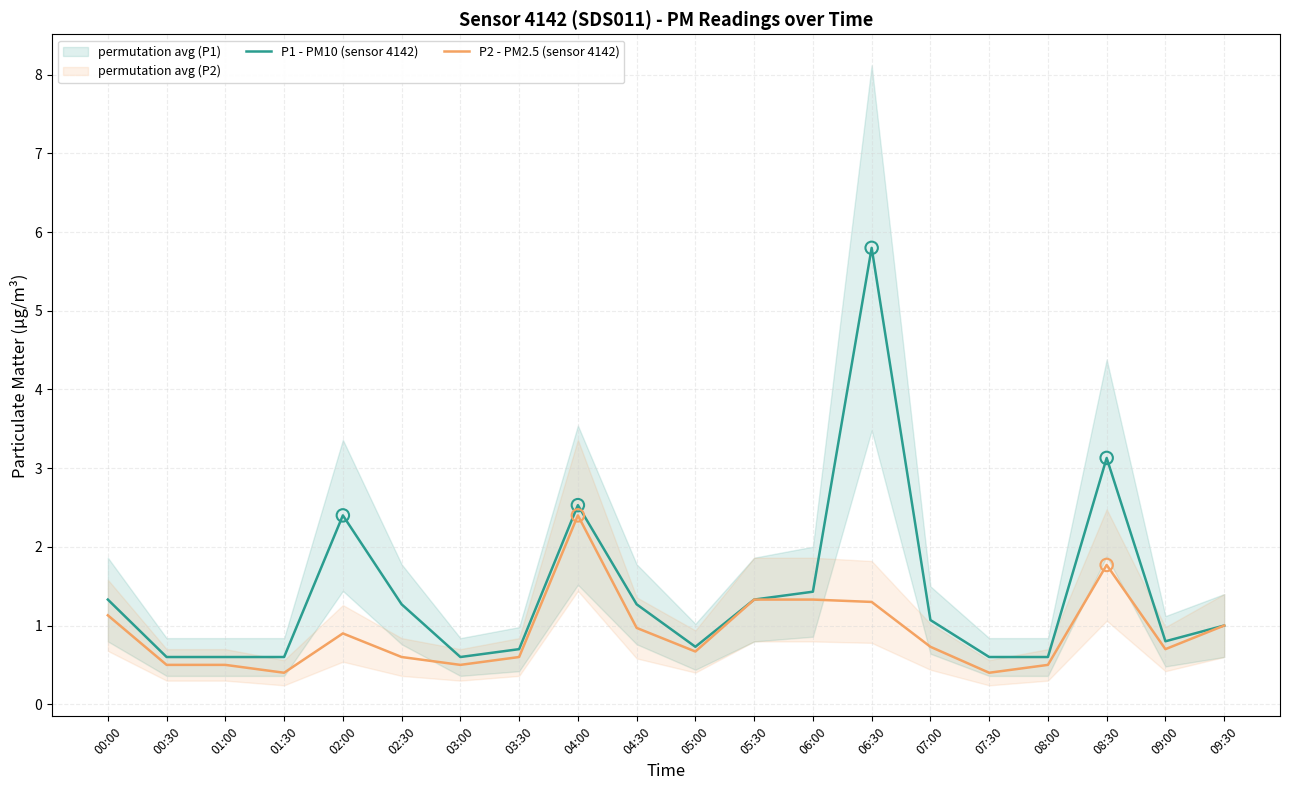

Which series contains the lowest Y value?

P2 - PM2.5 (sensor 4142)